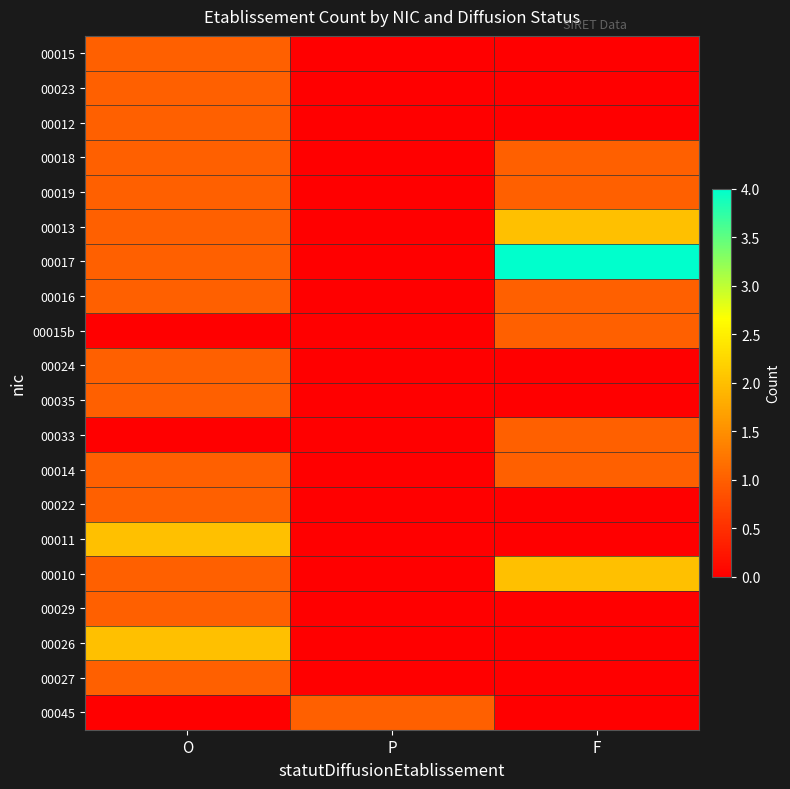

Reading left to right, what are all the values shown in this chart?

00015: O=1	P=0	F=0
00023: O=1	P=0	F=0
00012: O=1	P=0	F=0
00018: O=1	P=0	F=1
00019: O=1	P=0	F=1
00013: O=1	P=0	F=2
00017: O=1	P=0	F=4
00016: O=1	P=0	F=1
00015b: O=0	P=0	F=1
00024: O=1	P=0	F=0
00035: O=1	P=0	F=0
00033: O=0	P=0	F=1
00014: O=1	P=0	F=1
00022: O=1	P=0	F=0
00011: O=2	P=0	F=0
00010: O=1	P=0	F=2
00029: O=1	P=0	F=0
00026: O=2	P=0	F=0
00027: O=1	P=0	F=0
00045: O=0	P=1	F=0